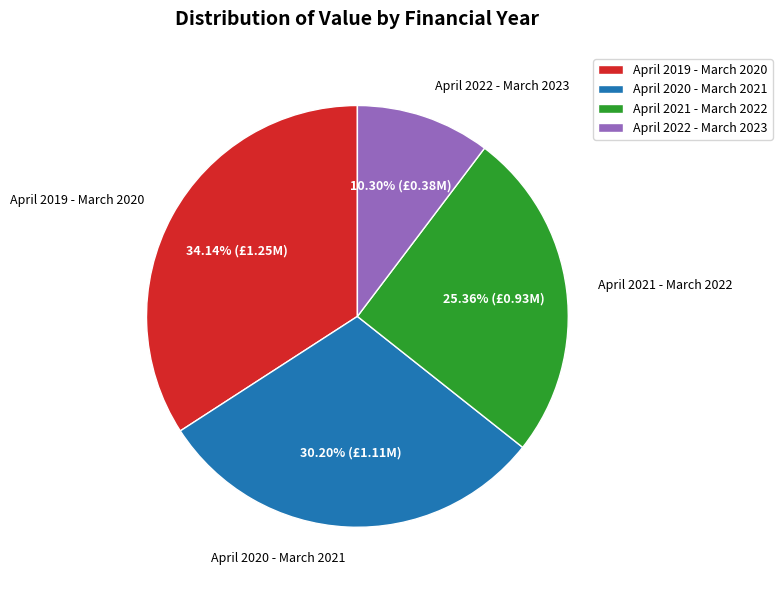

Does April 2020 - March 2021 account for over 50% of the chart?

No